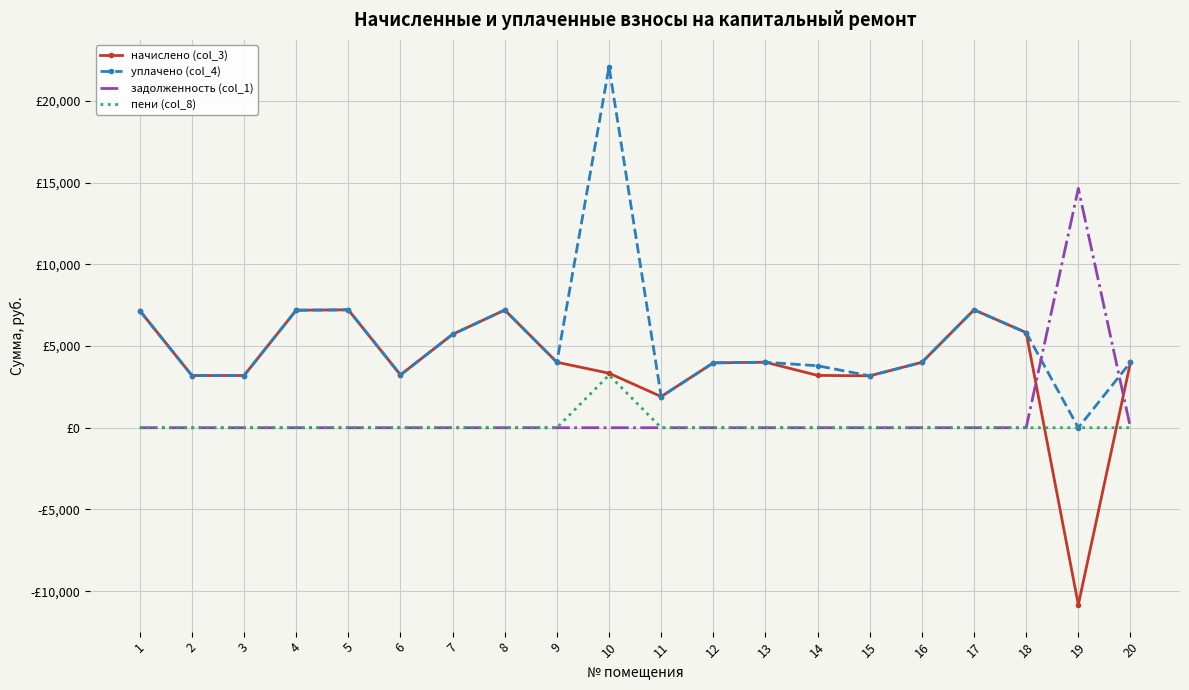

What is the total value across all series at 7?

11428.0